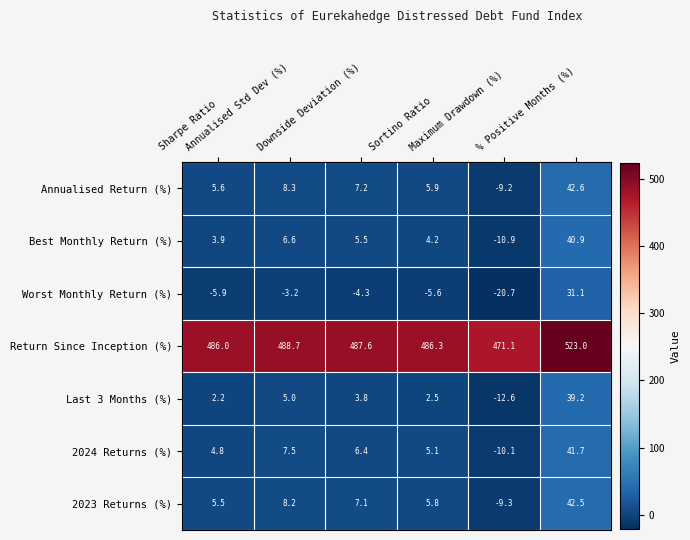

At how many categories does at least one series exceed 354?

6